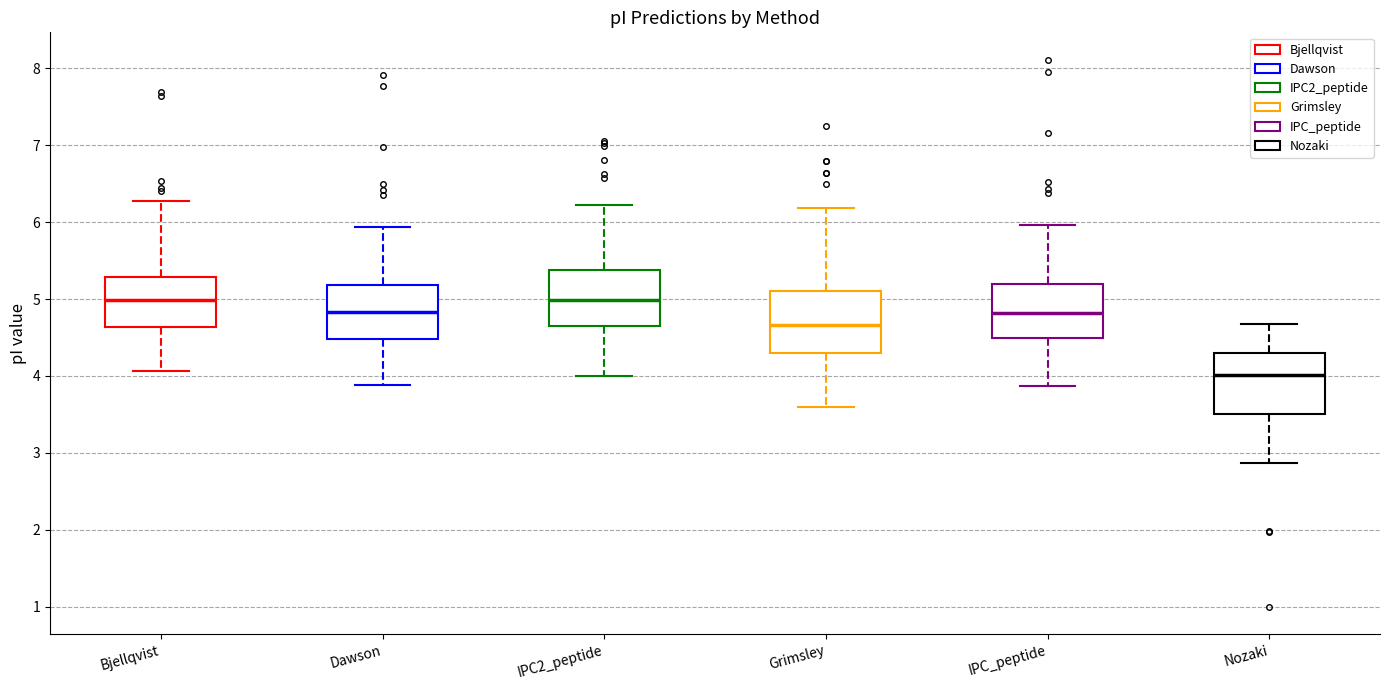

Reading left to right, transcribe this box plot: for each box, give where its median line is, the range the box spans, and where its two whiskers end, as read against the y-axis. The values are not printed on the chart, so give them approximately, as read against the axis.

Bjellqvist: median 5.0, box 4.6 to 5.3, whiskers 4.1 to 6.3
Dawson: median 4.8, box 4.5 to 5.2, whiskers 3.9 to 5.9
IPC2_peptide: median 5.0, box 4.6 to 5.4, whiskers 4.0 to 6.2
Grimsley: median 4.7, box 4.3 to 5.1, whiskers 3.6 to 6.2
IPC_peptide: median 4.8, box 4.5 to 5.2, whiskers 3.9 to 6.0
Nozaki: median 4.0, box 3.5 to 4.3, whiskers 2.9 to 4.7